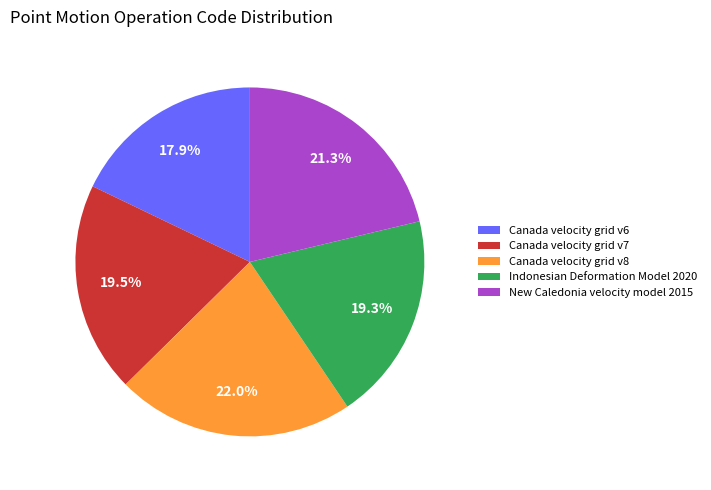

Which category has the biggest portion of the pie?

Canada velocity grid v8